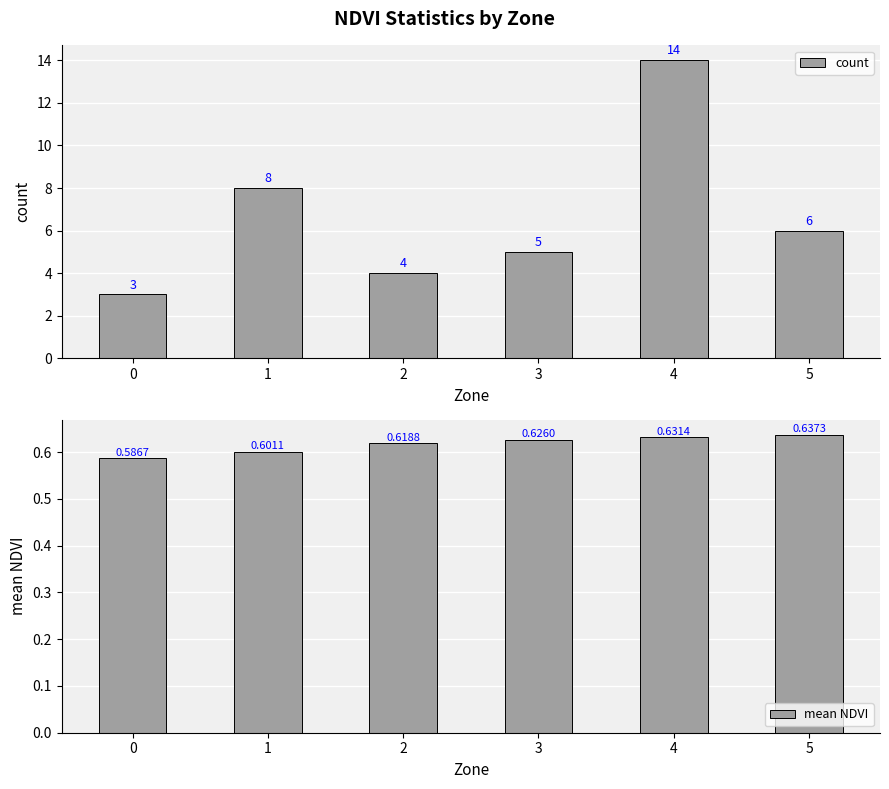

Which series has the widest spread of values?

count